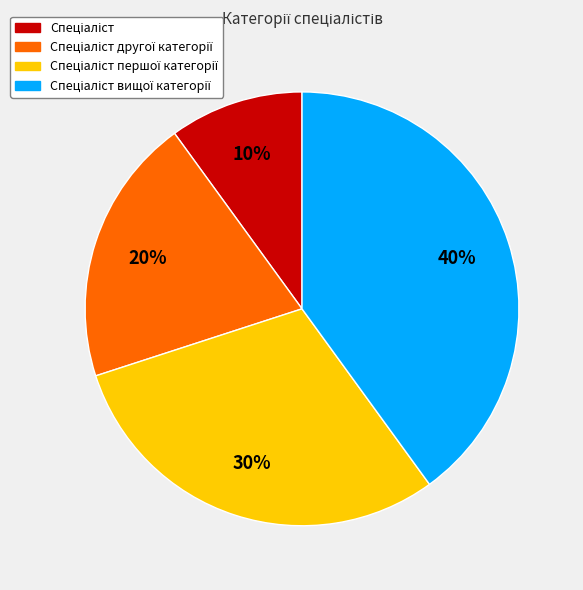

How many slices are in this pie chart?

4